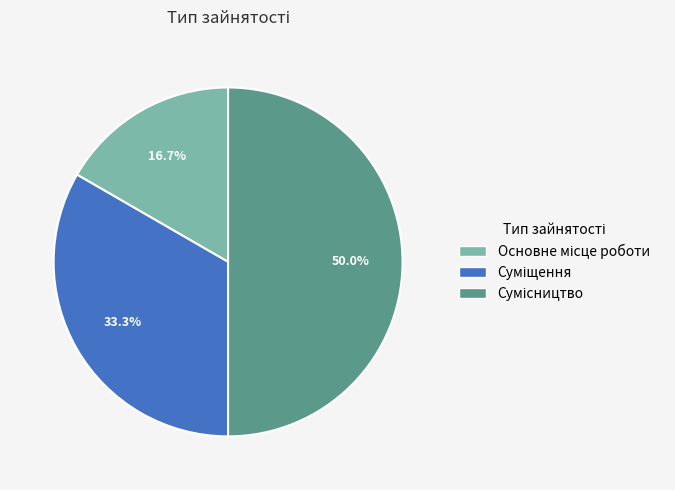

Combined, what portion of the pie is Суміщення and Сумісництво?

83.3%